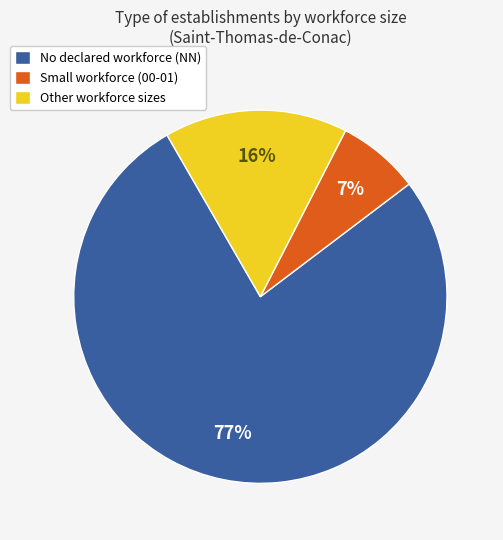

Does No declared workforce (NN) account for over 50% of the chart?

Yes